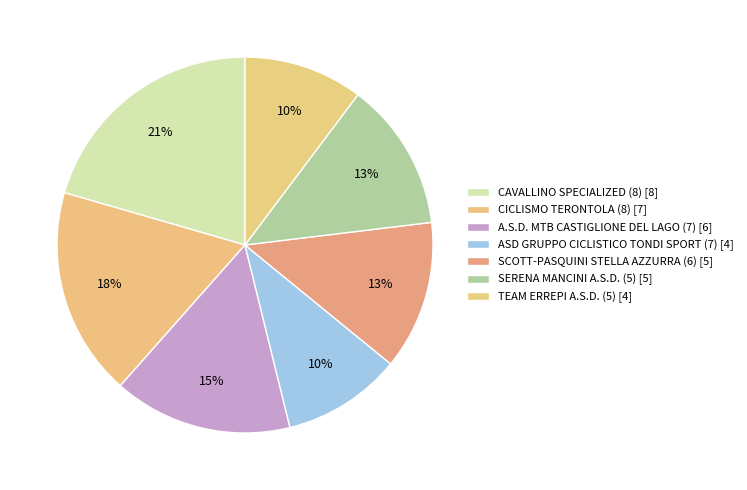

How many segments does this pie chart have?

7